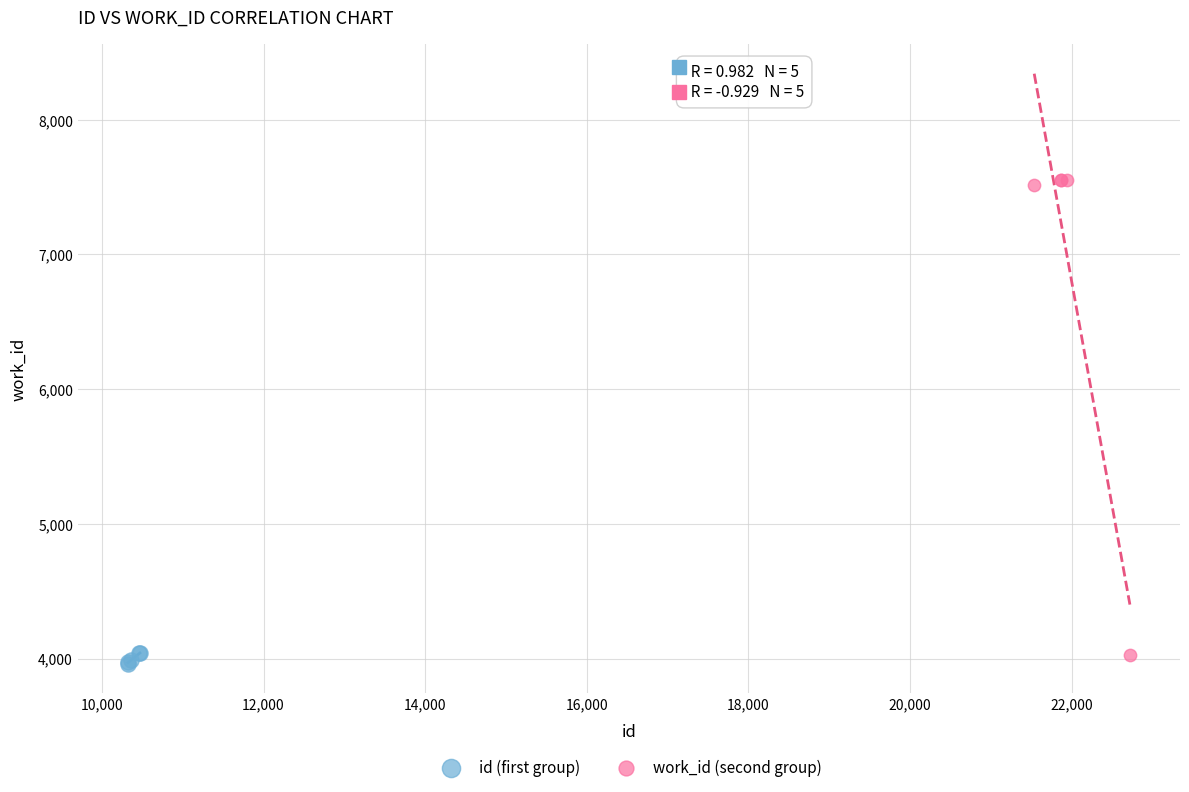

Which series contains the highest Y value?

work_id (second group)